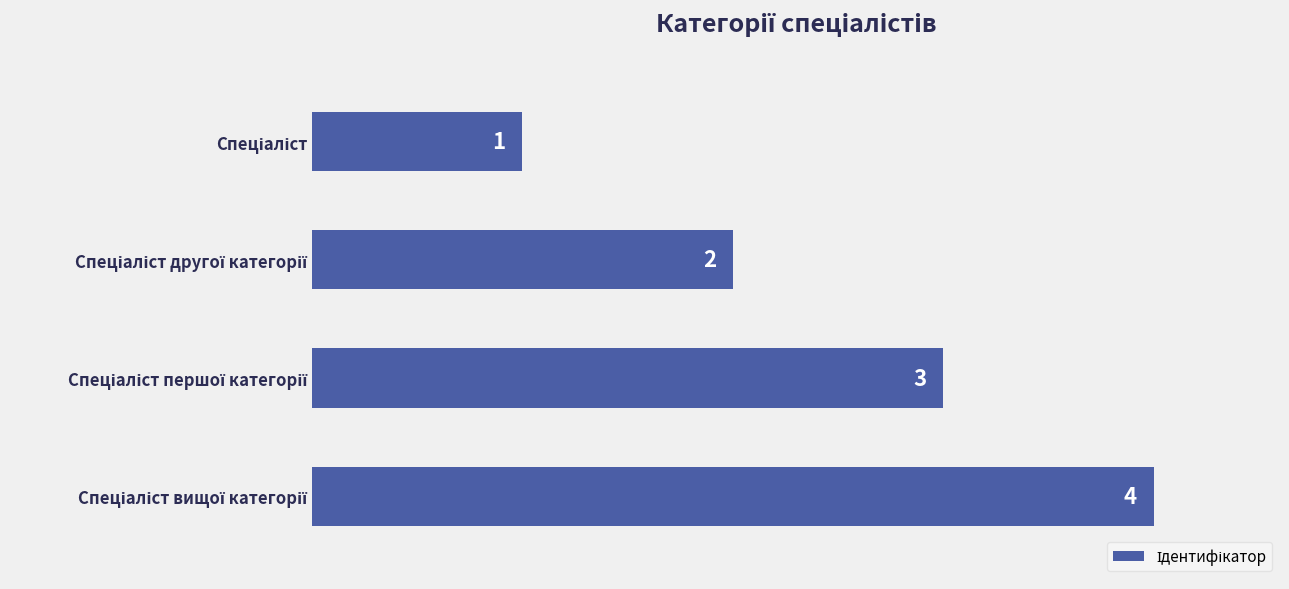

How many values are between 2 and 4?

3